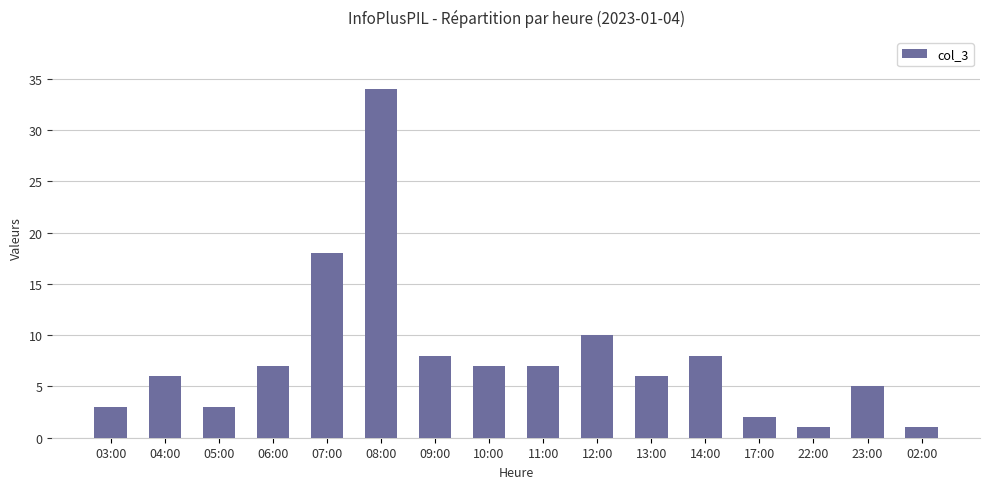

At which category does the chart reach its peak across all series?

08:00